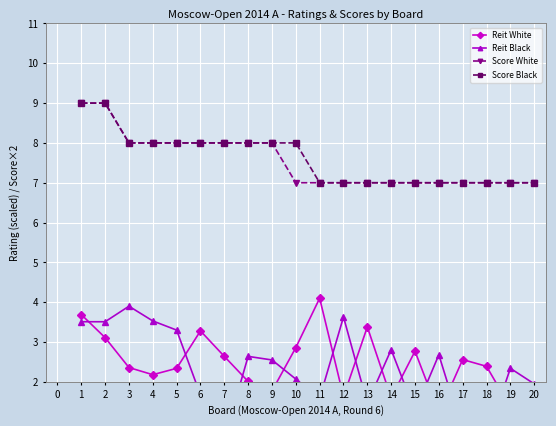

How many interior local peaks does the Reit Black series have?

6